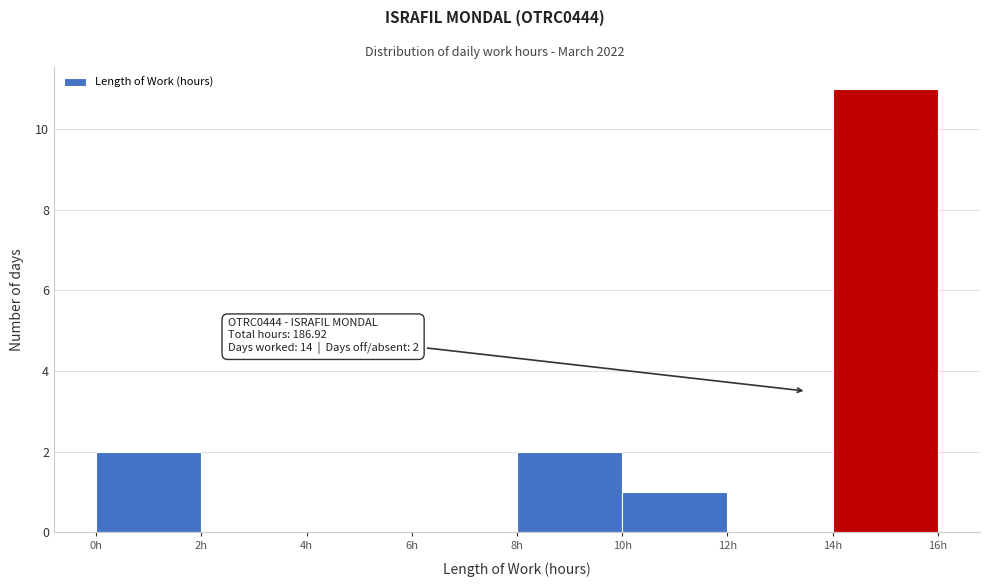

Which range on the x-axis has the tallest bar?

14 to 16